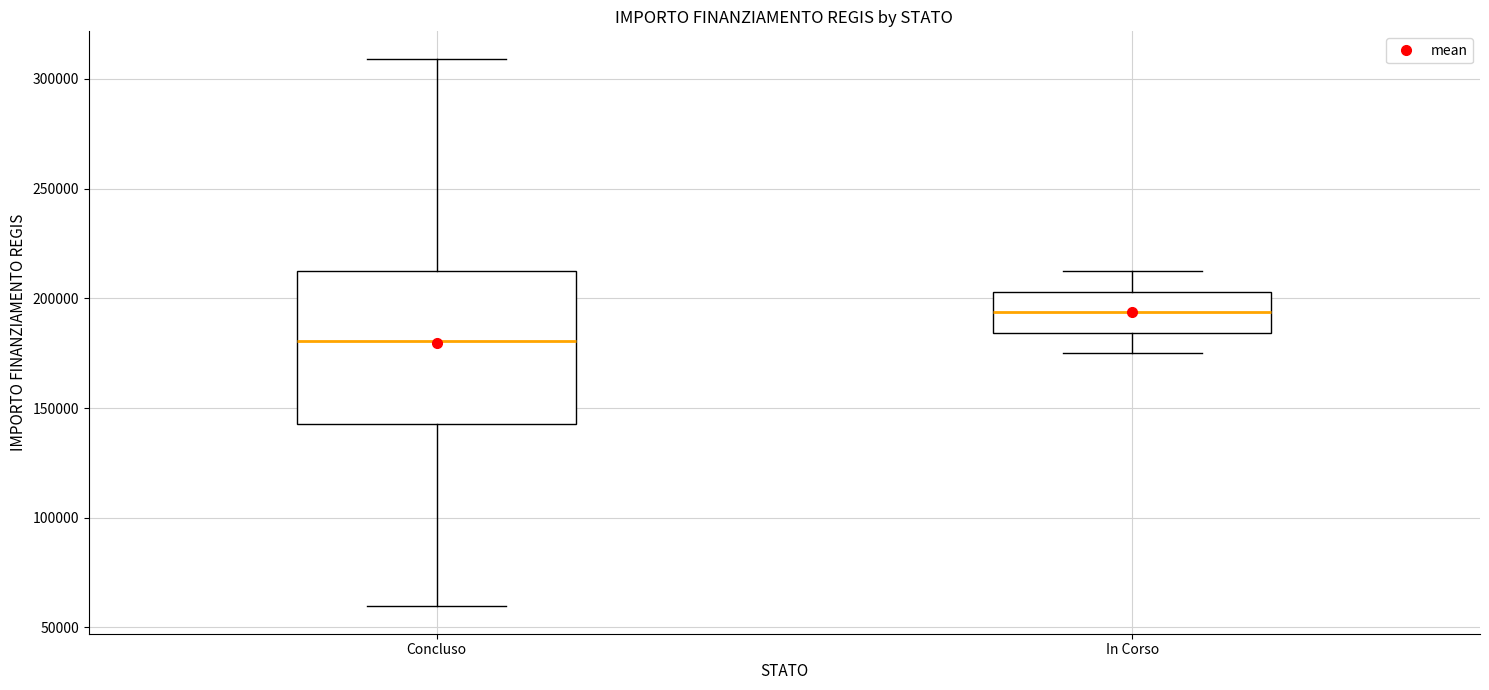

Which box's median line is the highest?

In Corso